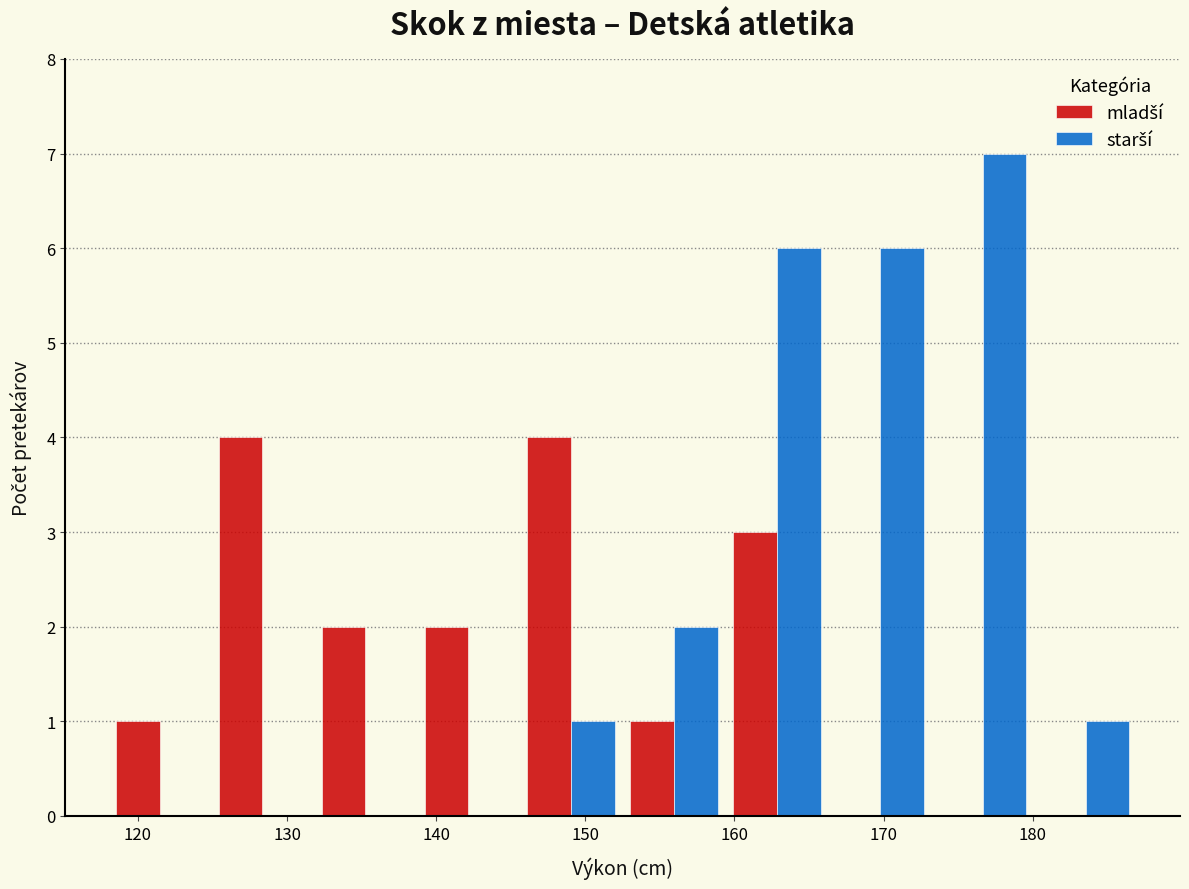

Reading left to right, transcribe this chart: for each range on the x-axis, give the height of each series' bar. Neither the bar edges nor the heights are printed on the chart, so give them approximately, as read against the axes.

118.0 to 124.9: mladší=1	starší=0
124.9 to 131.8: mladší=4	starší=0
131.8 to 138.7: mladší=2	starší=0
138.7 to 145.6: mladší=2	starší=0
145.6 to 152.5: mladší=4	starší=1
152.5 to 159.4: mladší=1	starší=2
159.4 to 166.3: mladší=3	starší=6
166.3 to 173.2: mladší=0	starší=6
173.2 to 180.1: mladší=0	starší=7
180.1 to 187.0: mladší=0	starší=1